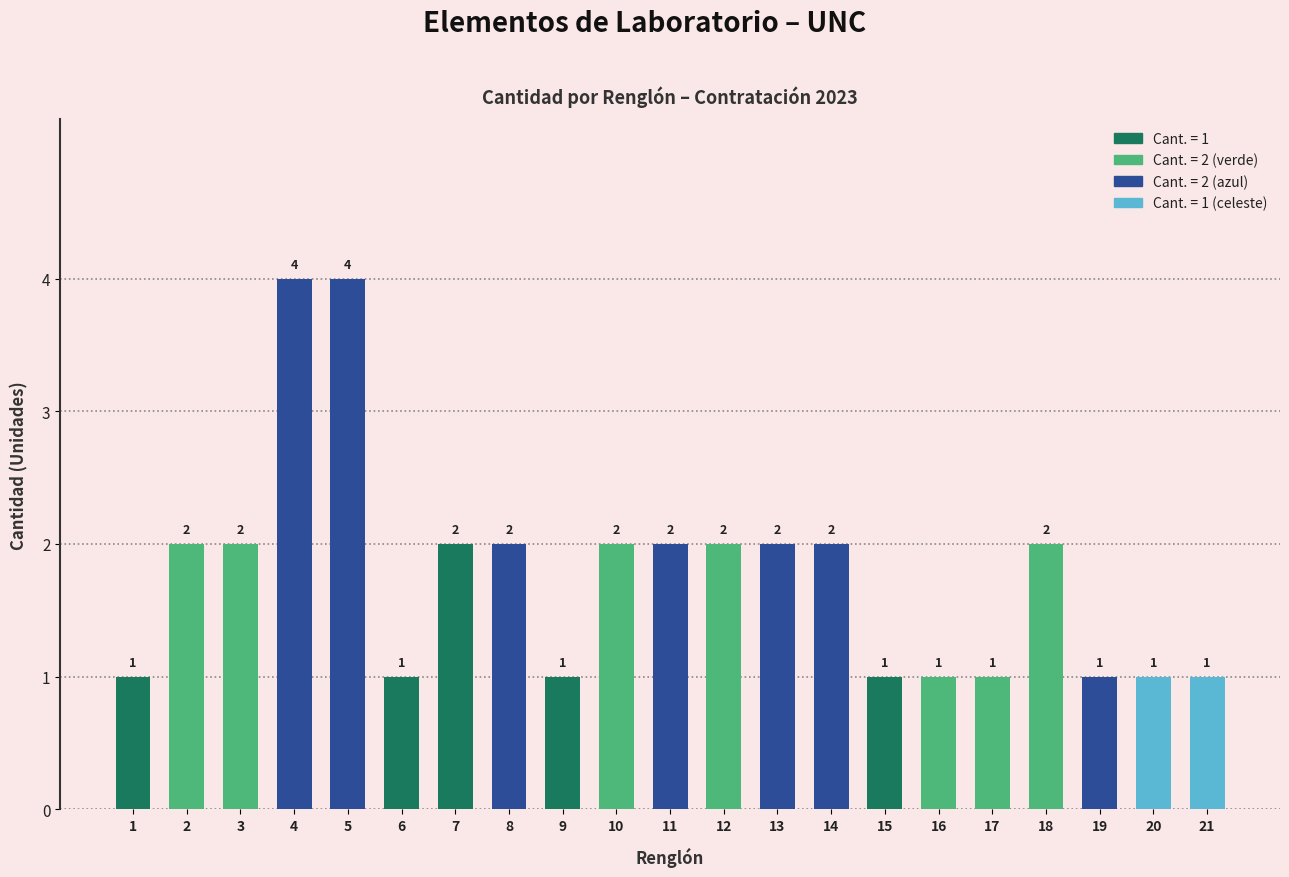

Does the chart contain stacked bars?

No